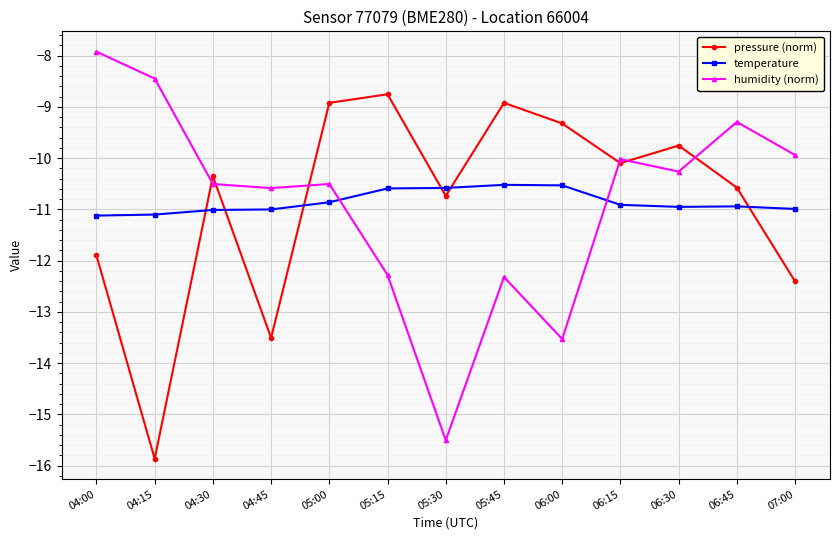

What position from the left is 04:00?

1